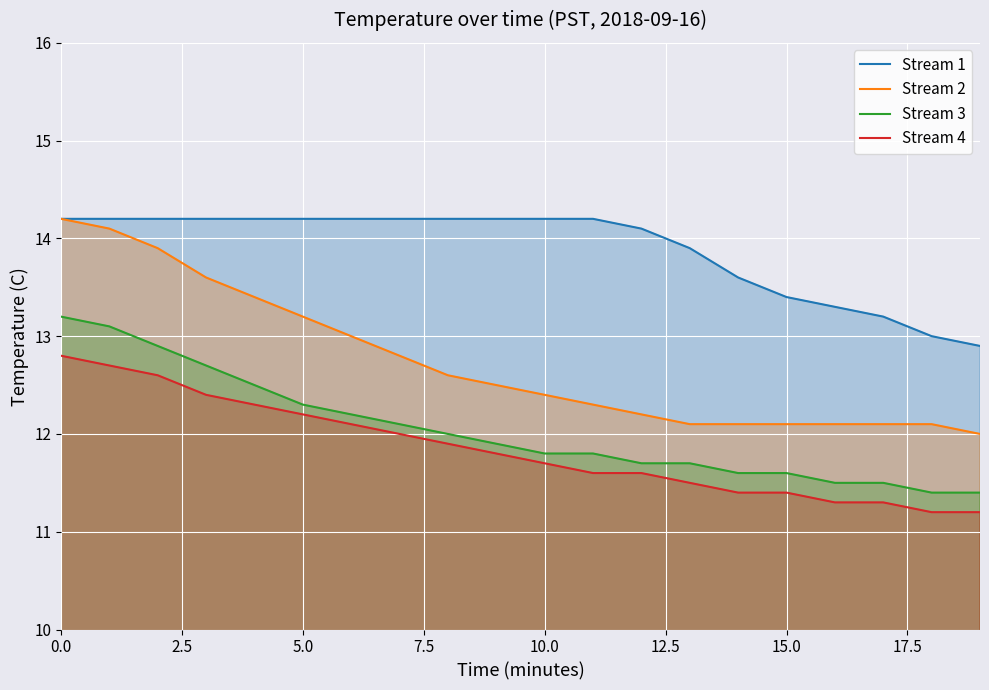

Which series has the largest total across all categories?

Stream 1